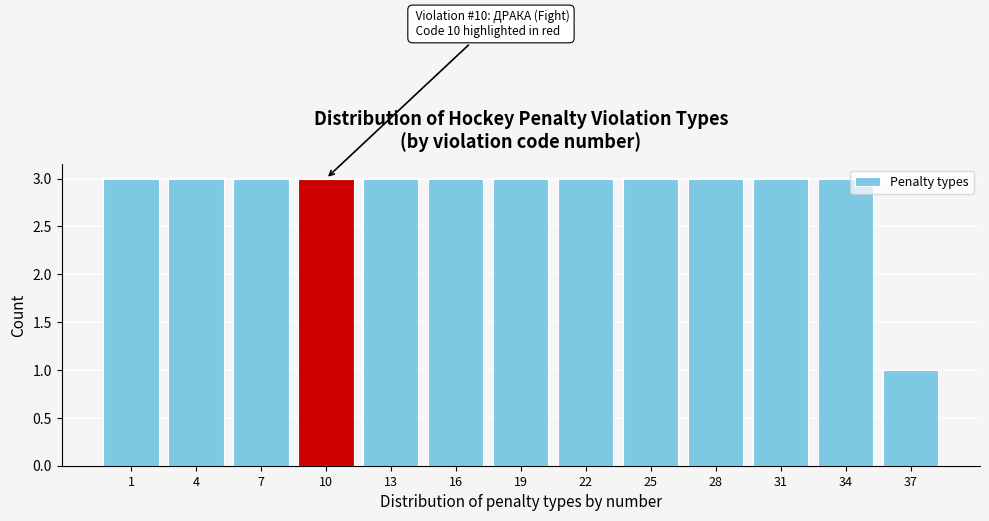

Reading left to right, extract all data points from this chart.

1=3	4=3	7=3	10=3	13=3	16=3	19=3	22=3	25=3	28=3	31=3	34=3	37=1